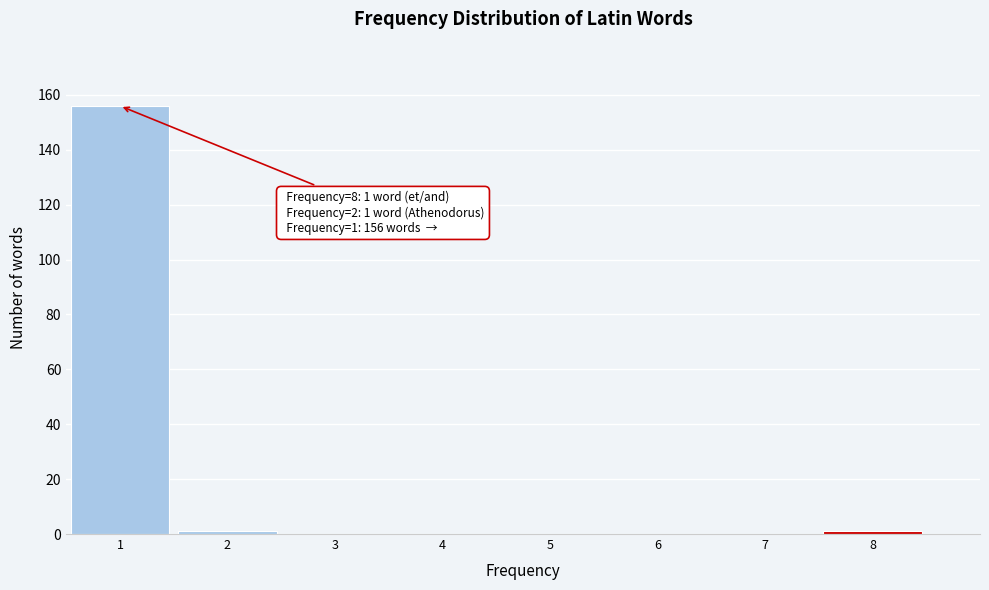

Which range on the x-axis has the tallest bar?

0.5 to 1.5